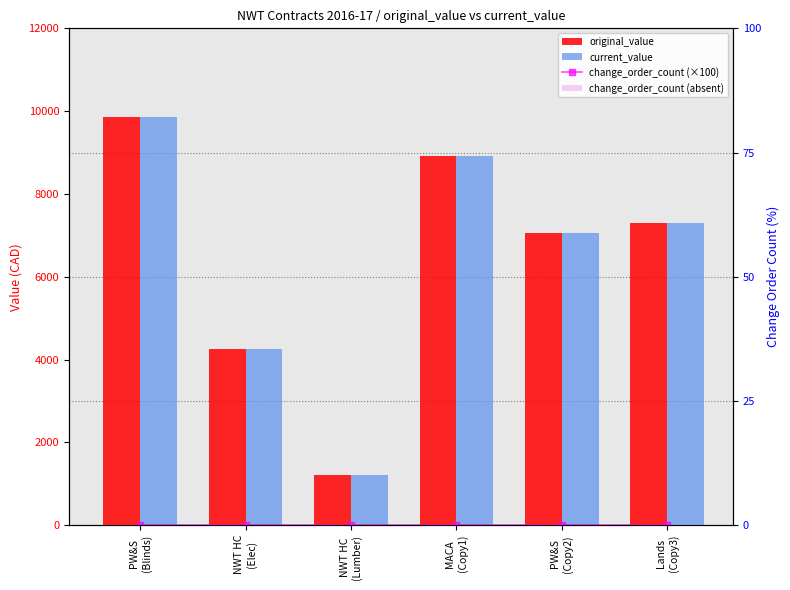

What is the sum of the current_value values at Lands
(Copy3) and MACA
(Copy1)?

16208.4